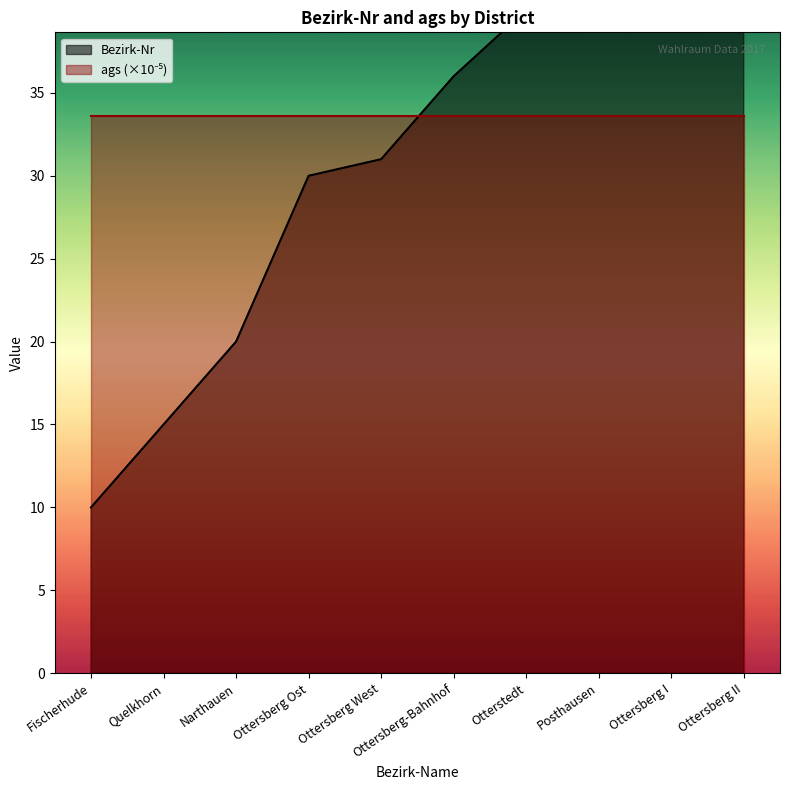

Reading left to right, what are all the values shown in this chart?

10	15	20	30	31	36	40	50	910	911